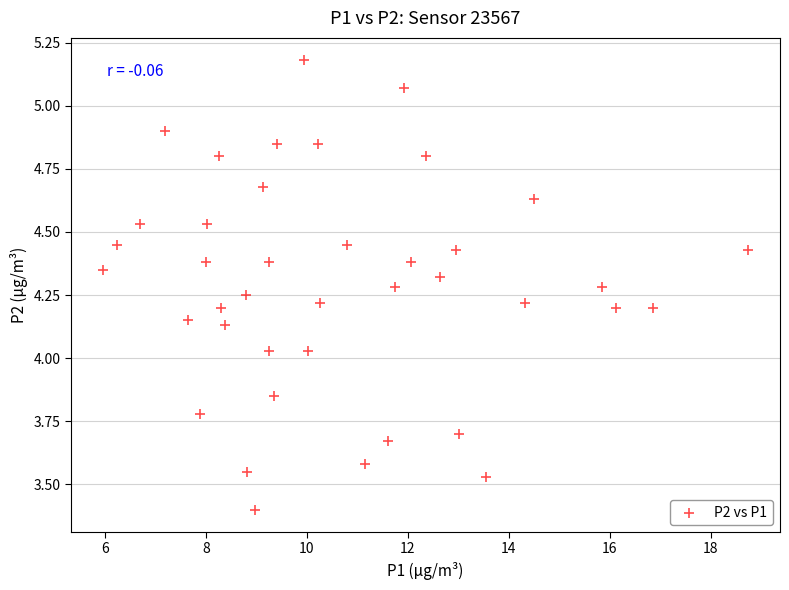

What is the range of Y values (max minus min)?

1.8